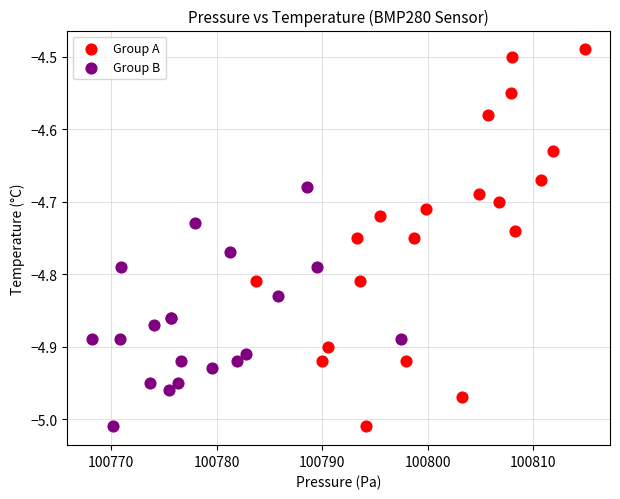

Which series reaches the maximum Y coordinate?

Group A